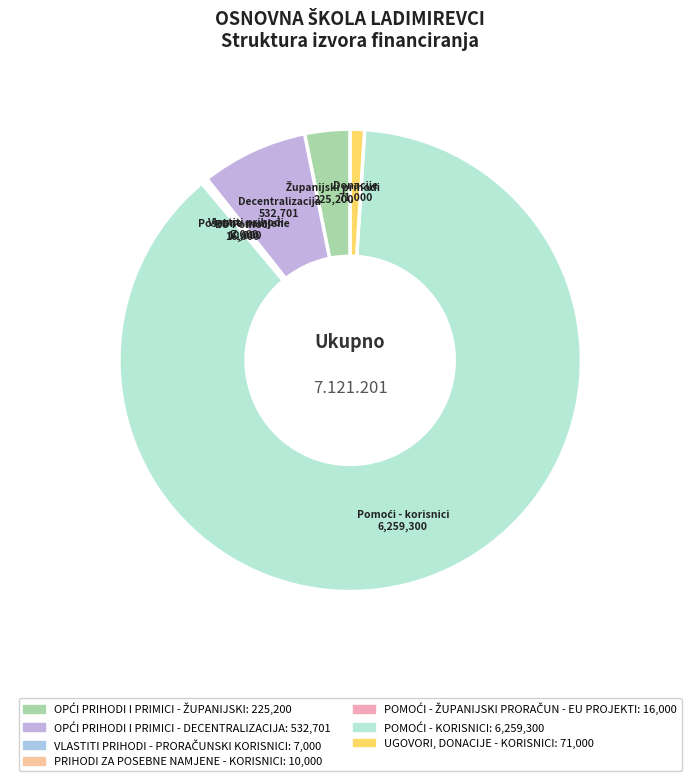

Which has a higher value, UGOVORI, DONACIJE - KORISNICI or POMOĆI - KORISNICI?

POMOĆI - KORISNICI